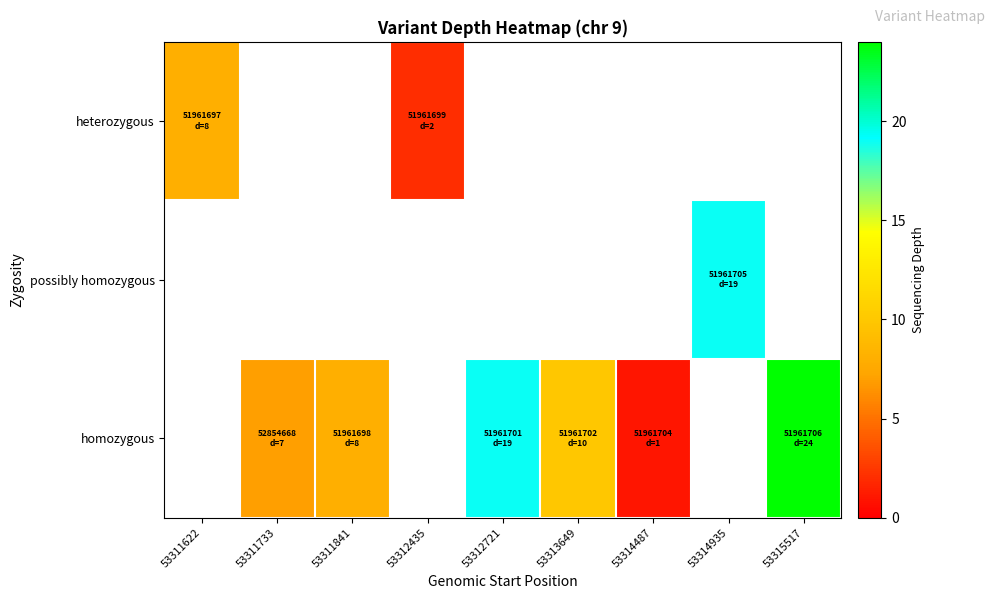

How many values in heterozygous are above zero?

2